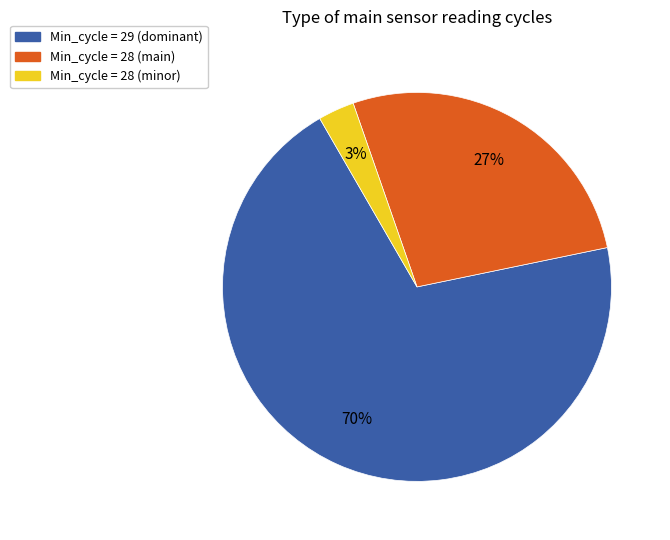

Which slice is the largest?

Min_cycle = 29 (dominant)